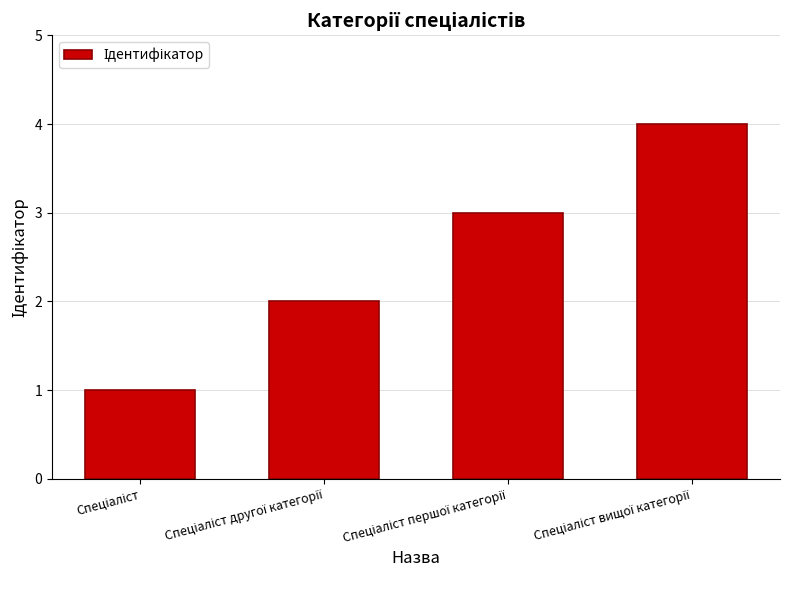

What is the difference between the maximum and minimum values?

3